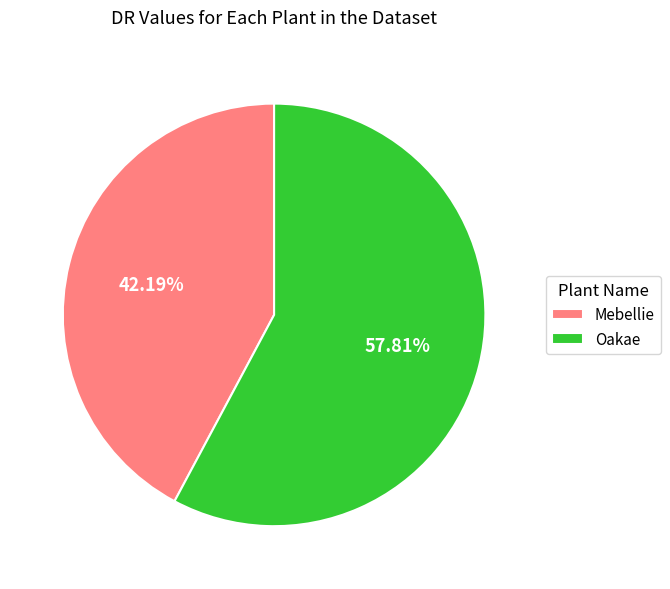

To the nearest percent, what is the difference between the largest and smallest slice percentages?

16%